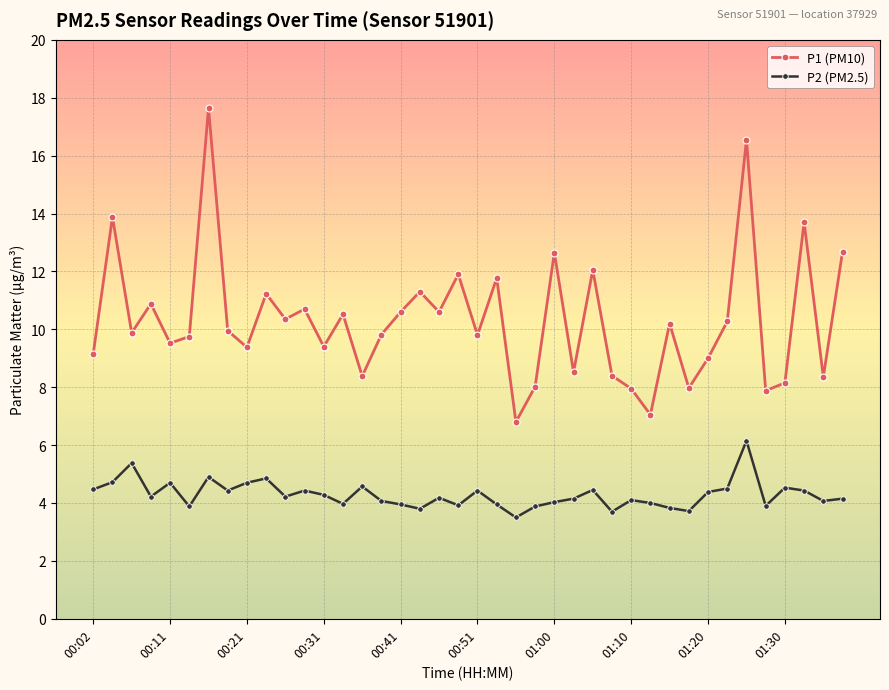

What is the minimum value for P1 (PM10)?

6.8